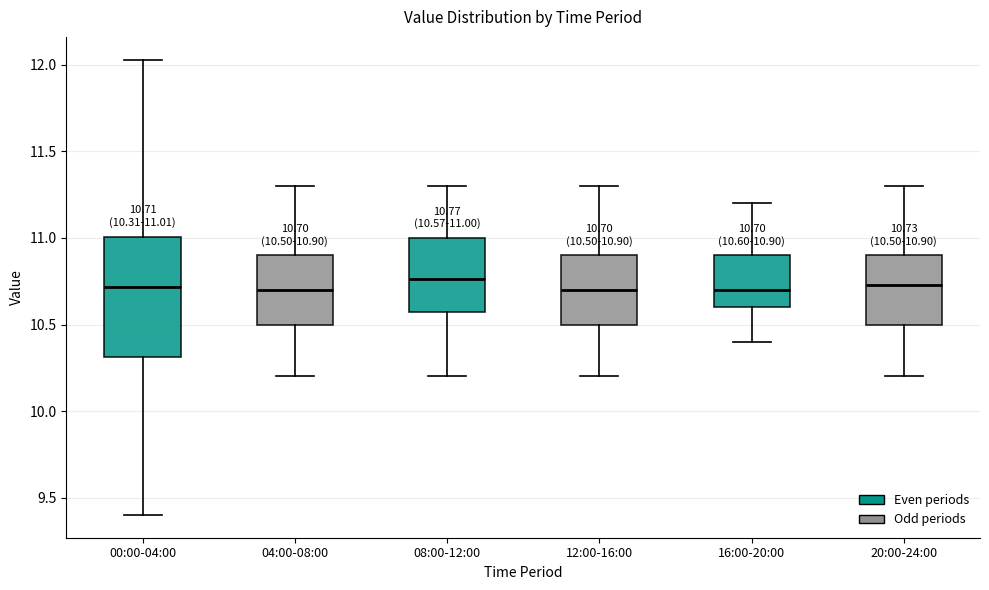

Comparing the boxes themselves (not the whiskers), which one is the tallest?

00:00-04:00